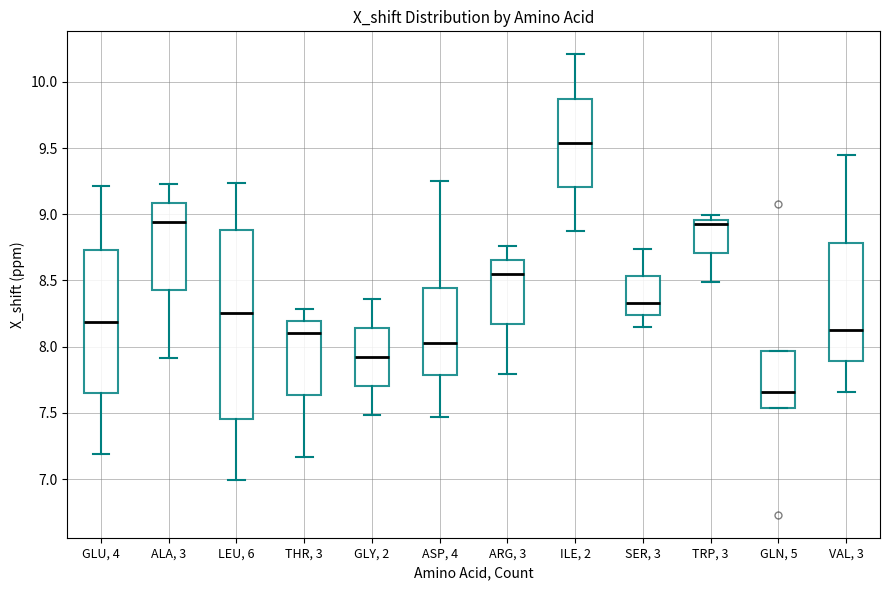

Which box is the tallest, from its lower edge to its upper edge?

LEU, 6